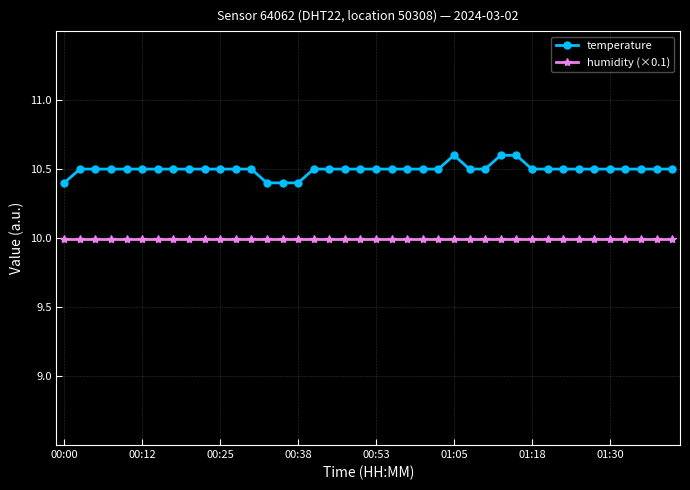

List the series in order of their overall mean, lowest first.

humidity (×0.1), temperature